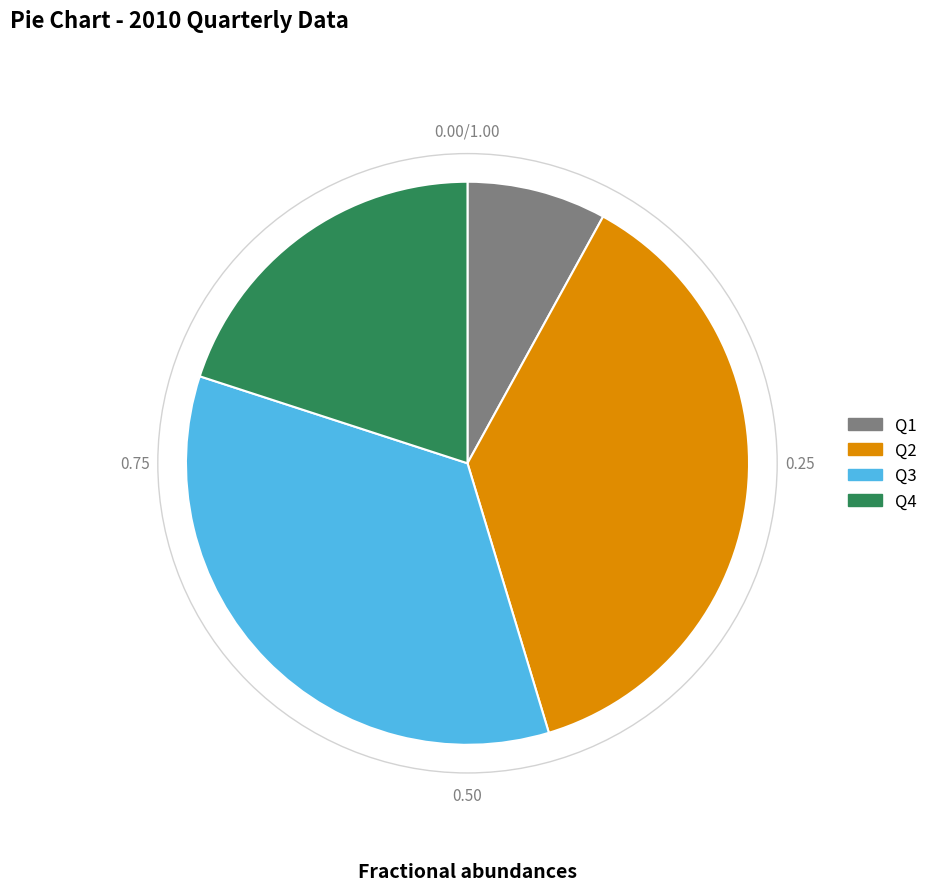

Do Q3 and Q1 together represent more than half of the pie?

No